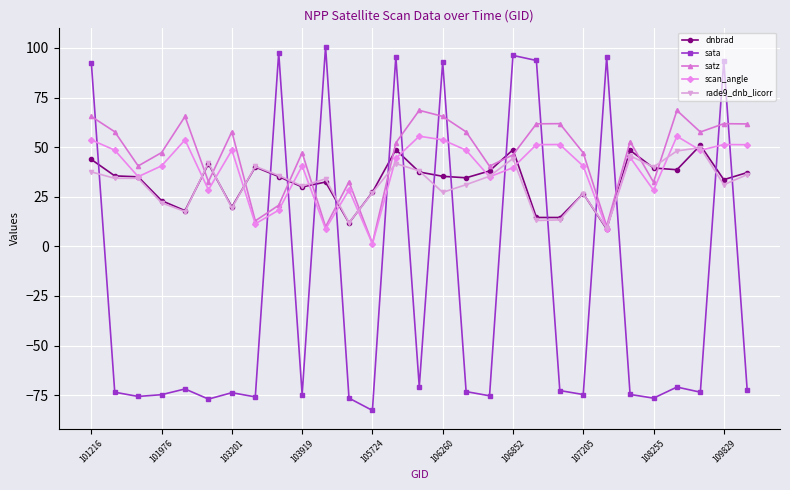

True or false: sata and rade9_dnb_licorr cross at least once.

True